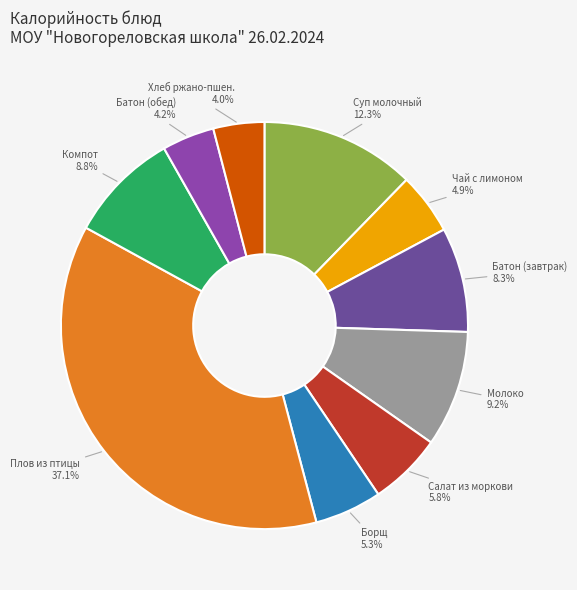

How many segments does this pie chart have?

10